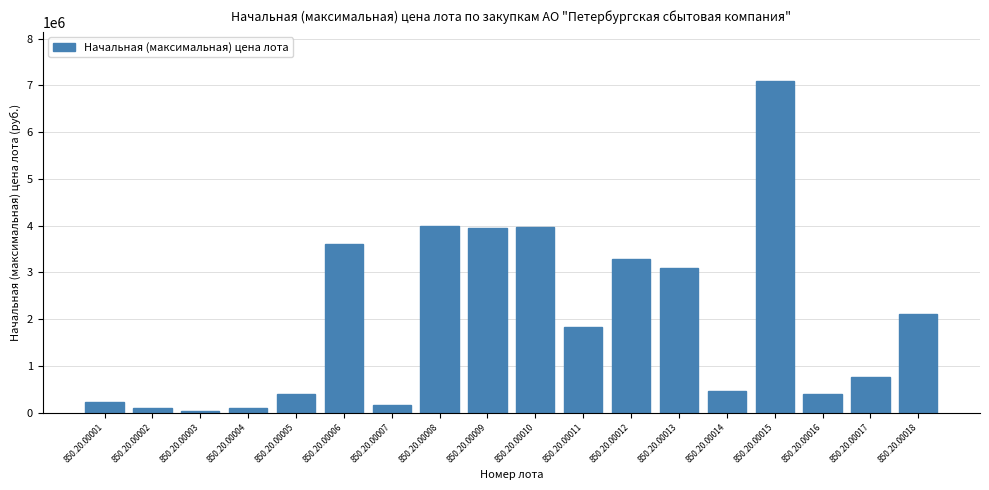

What is the sum of all values?

35574797.6